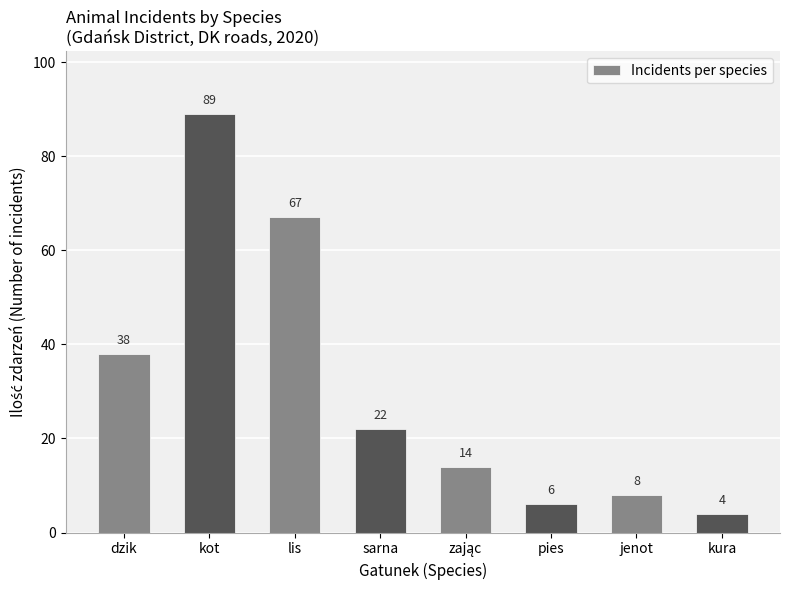

What is the change in value from lis to kura?

-63